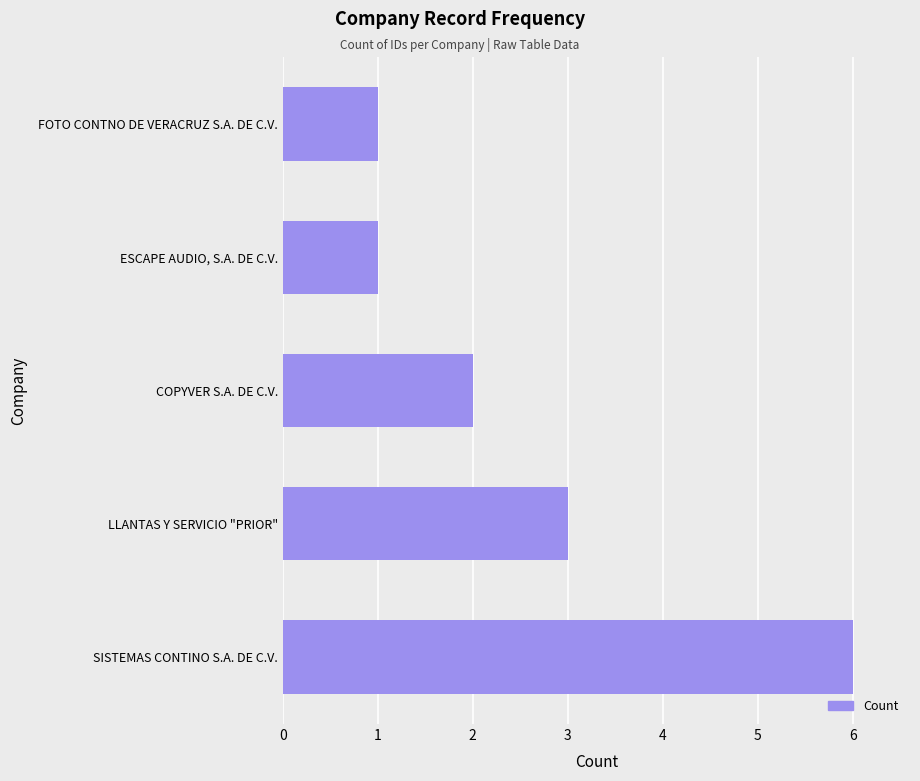

Read the value at LLANTAS Y SERVICIO "PRIOR".

3